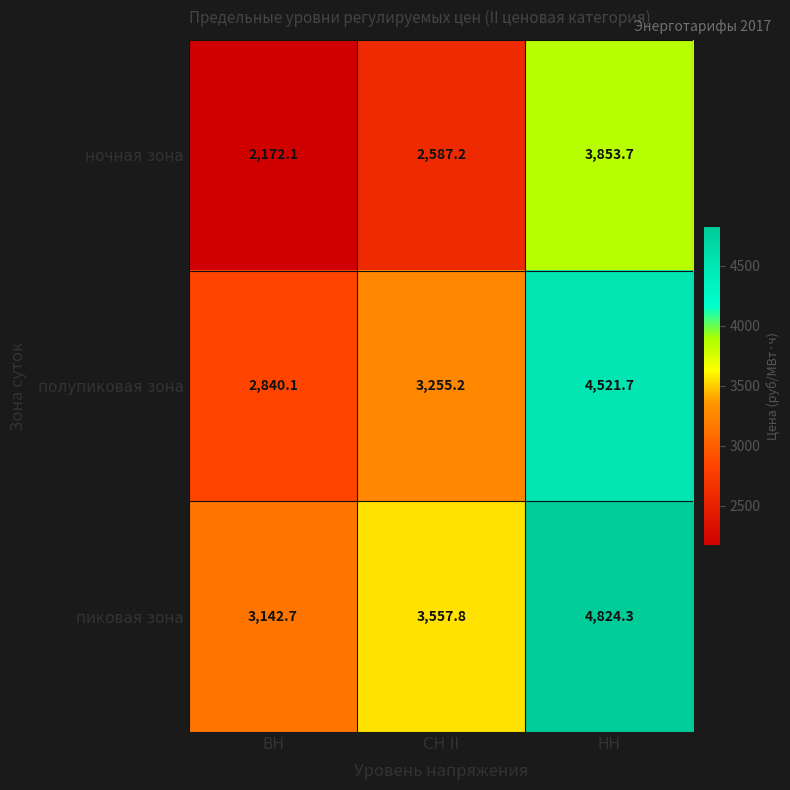

At how many categories does at least one series exceed 2481?

3